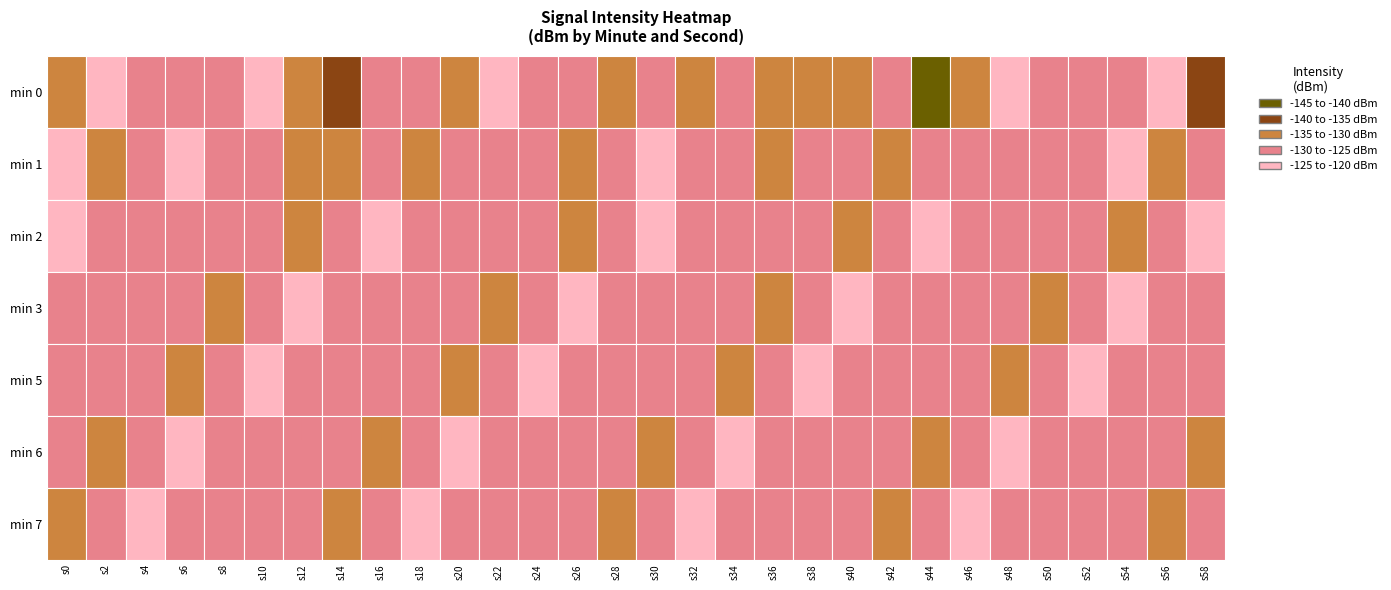

What is the difference between the highest and lowest values at 0?

11.0